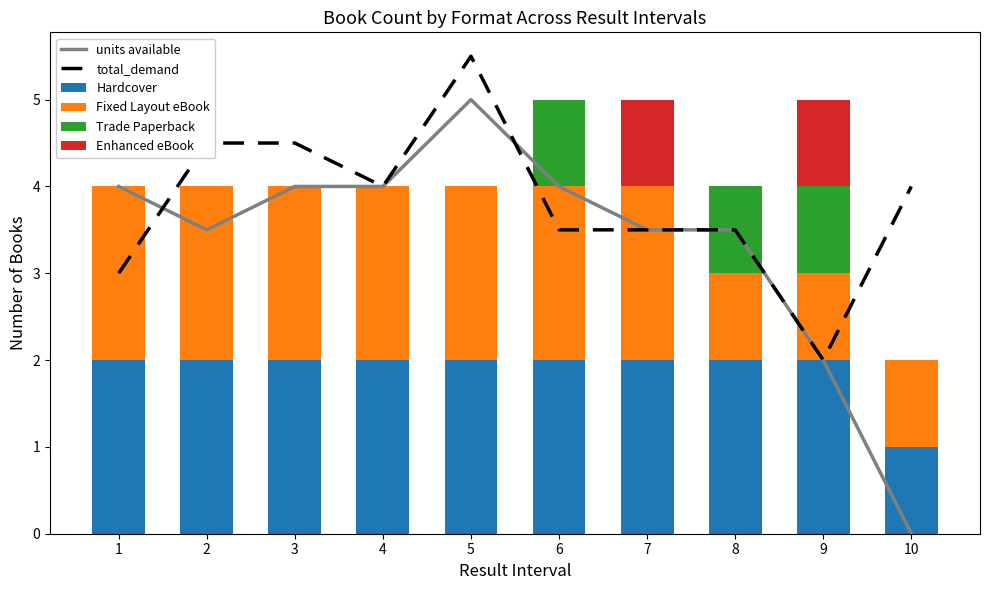

What are all the series names shown in the legend?

units available, total_demand, Hardcover, Fixed Layout eBook, Trade Paperback, Enhanced eBook